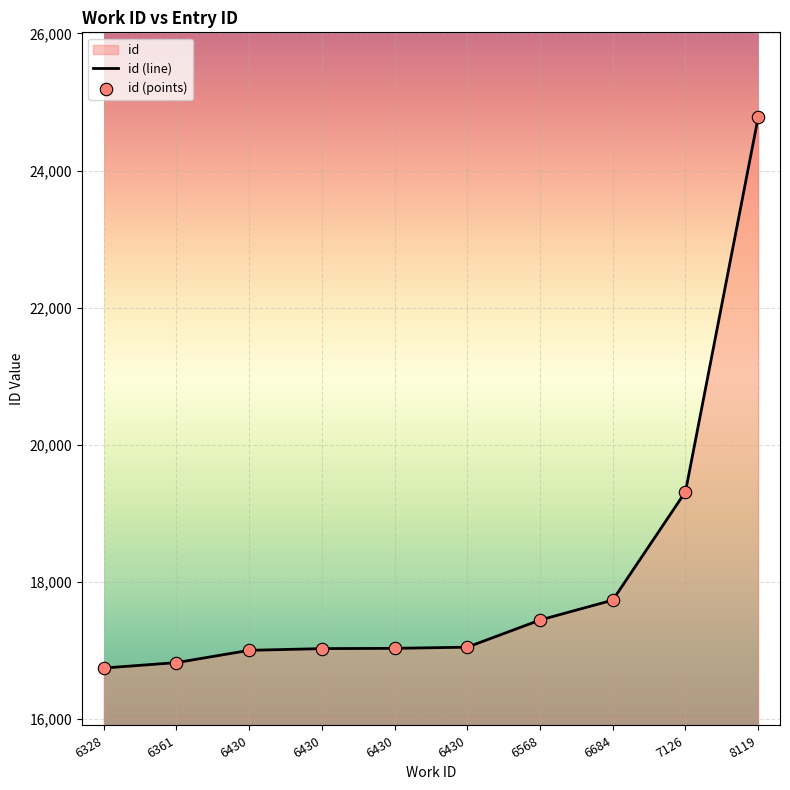

What is the total value across all series at 6430?

34010